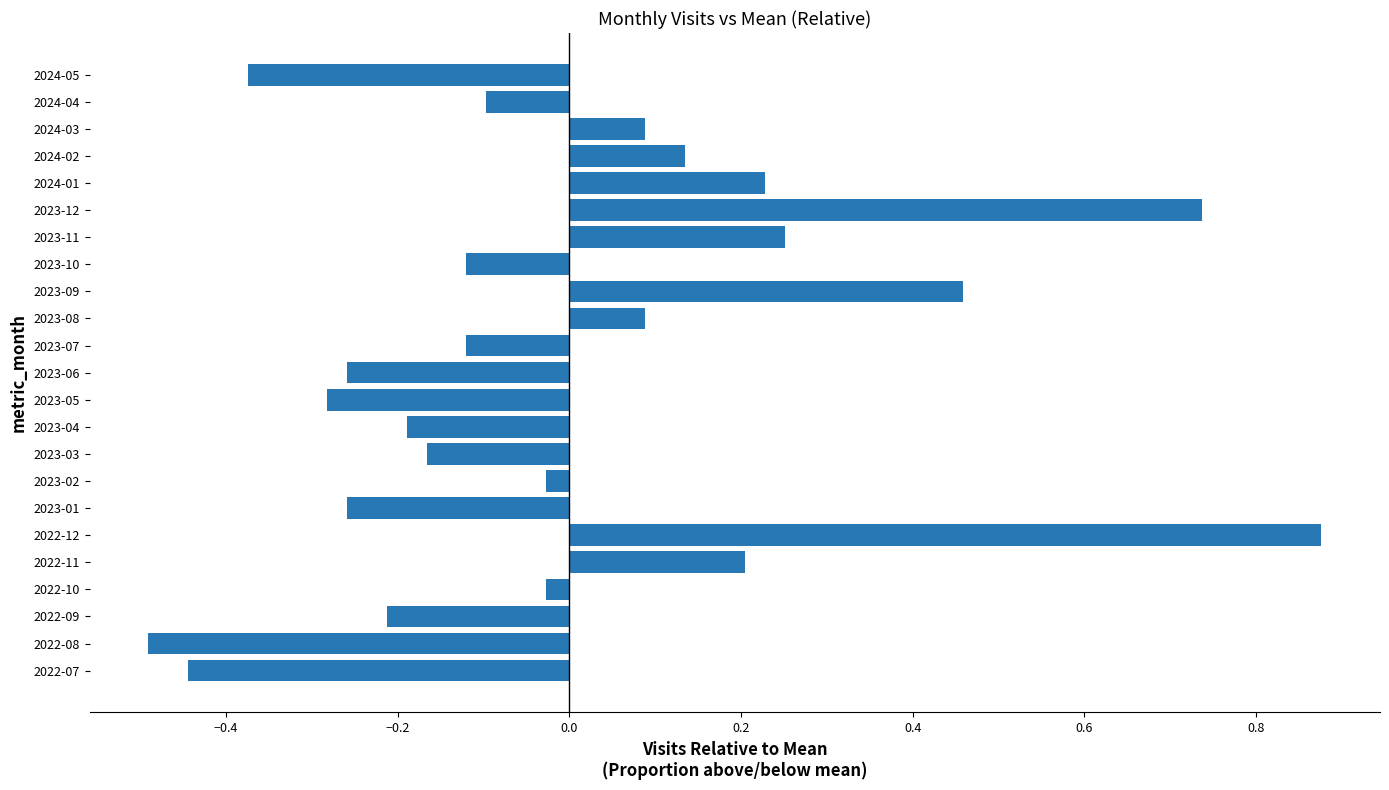

What is the change in value from 2023-06 to 2024-03?

+0.3